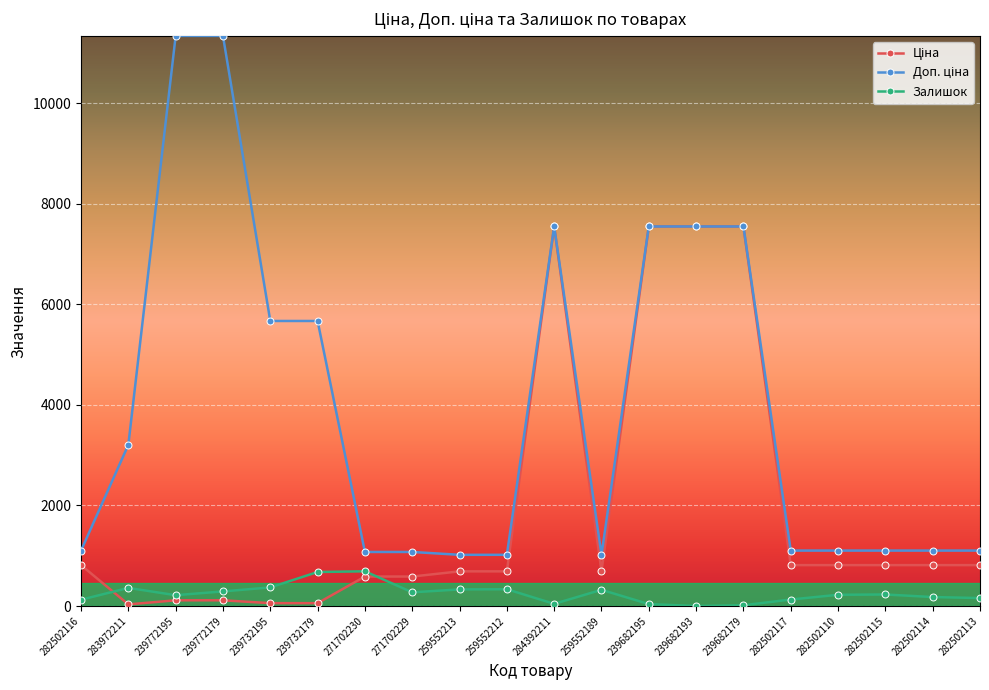

What is the greatest value displayed?

11334.0